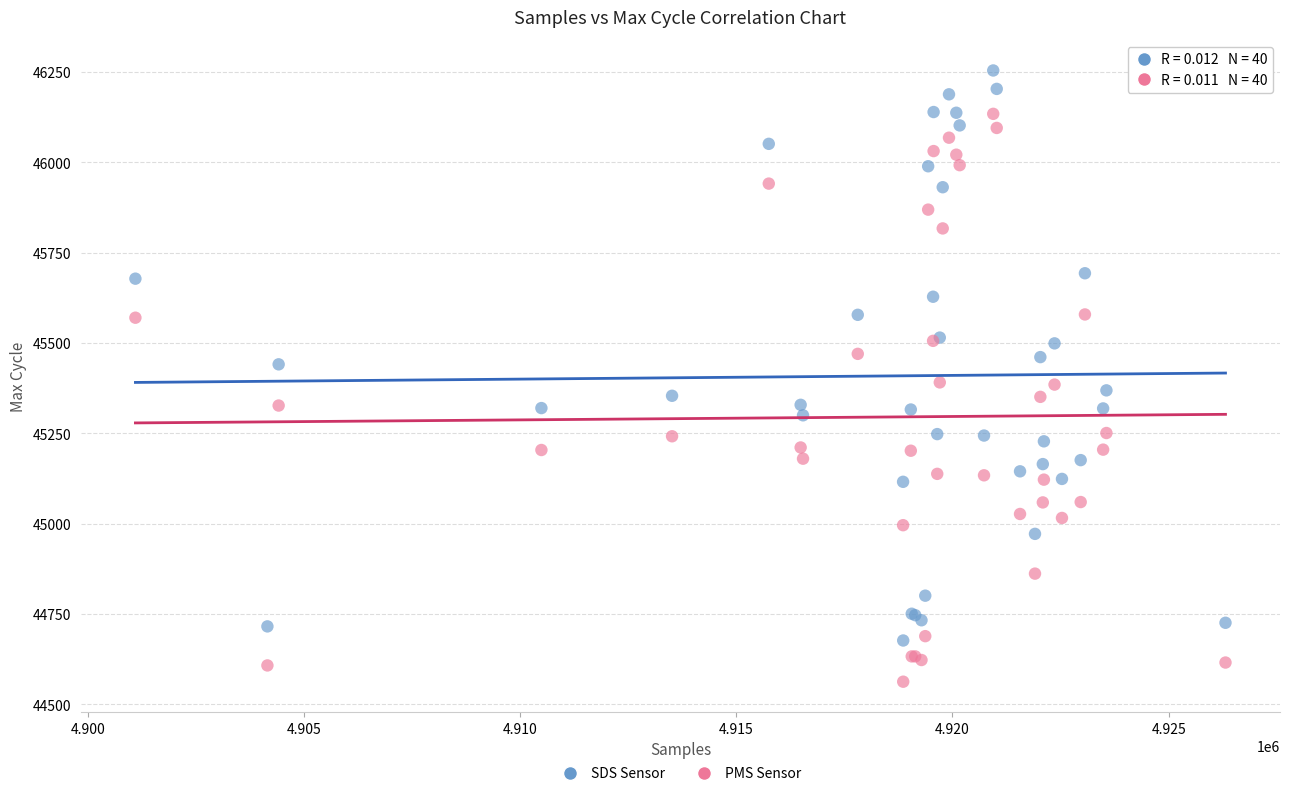

What is the X range (max minus min) for the scatter plot?

25212